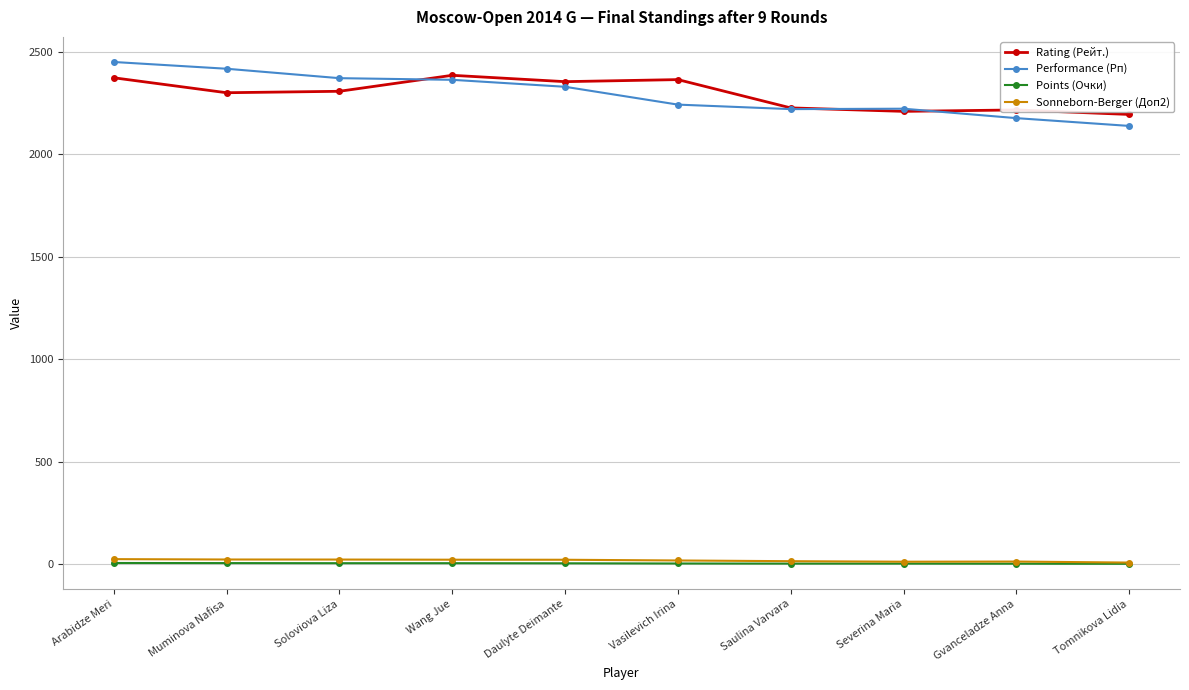

True or false: Performance (Рп) and Points (Очки) intersect in this chart.

False